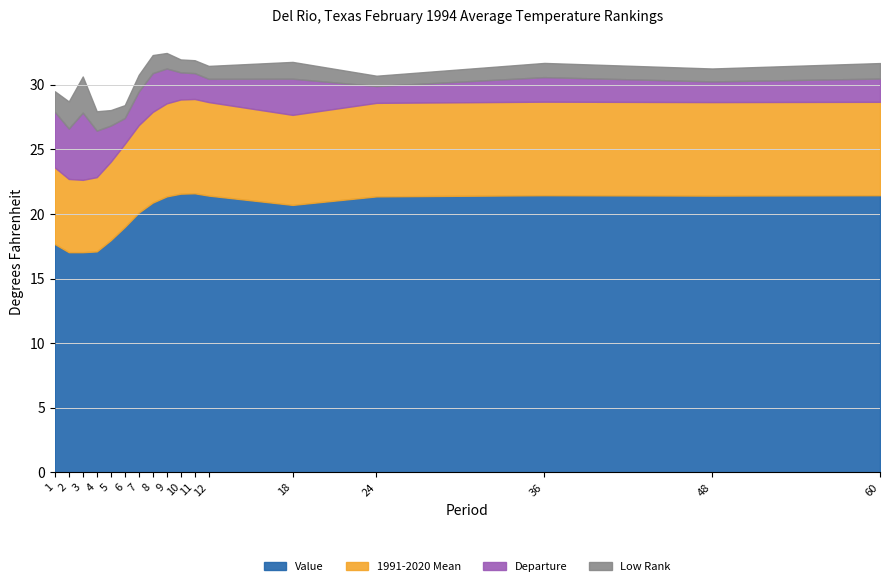

True or false: Value has a value of 17.3 at 60.

False